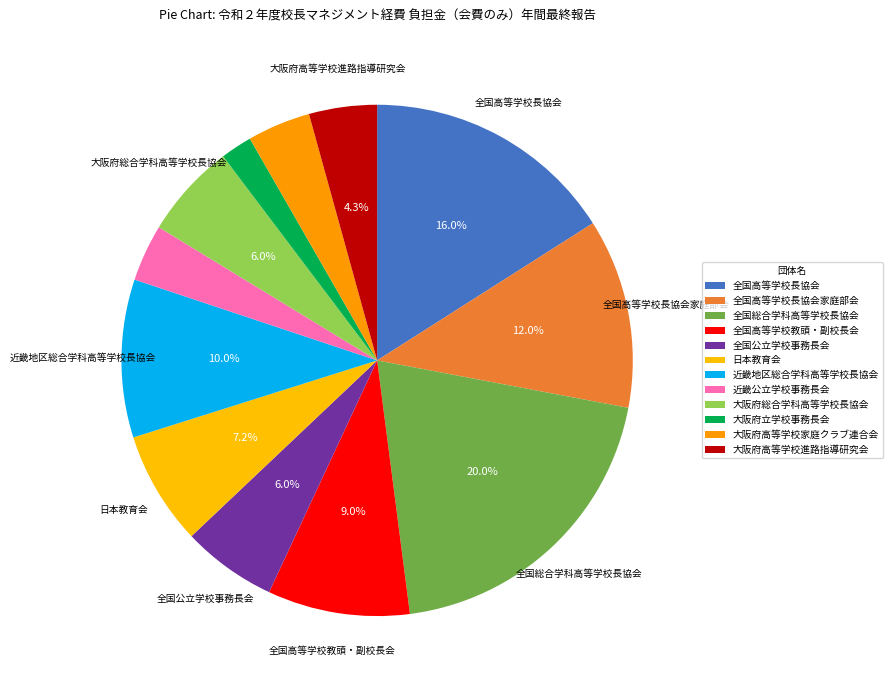

To the nearest percent, what is the combined percentage of 大阪府高等学校進路指導研究会 and 全国高等学校長協会家庭部会?

16%